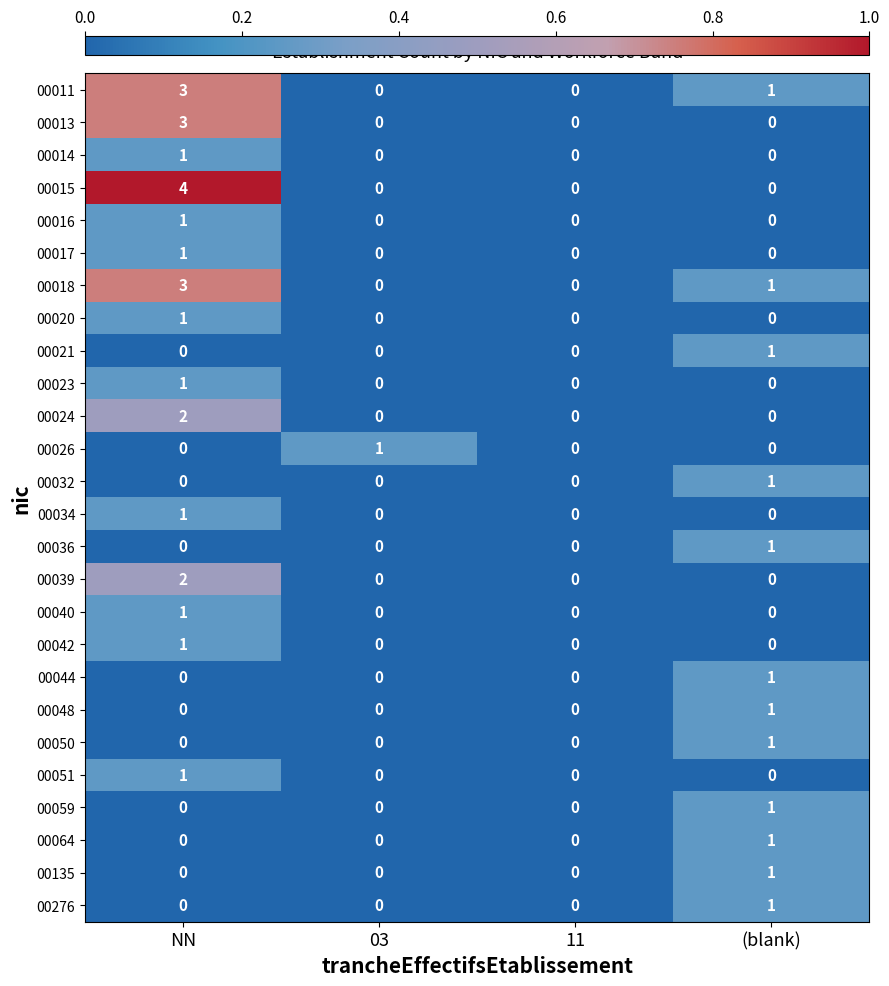

What is the spread (max minus min) of values at (blank)?

1